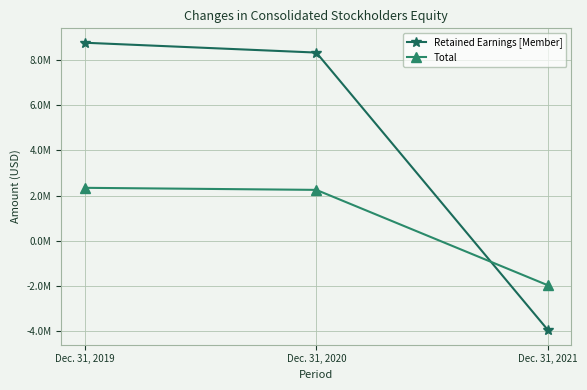

Is the value of Total at Dec. 31, 2019 greater than the value of Retained Earnings [Member] at Dec. 31, 2019?

No